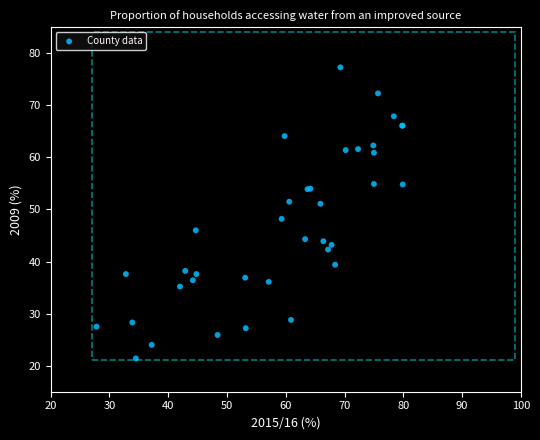

What Y value in the scatter plot is closest to 49?

48.2